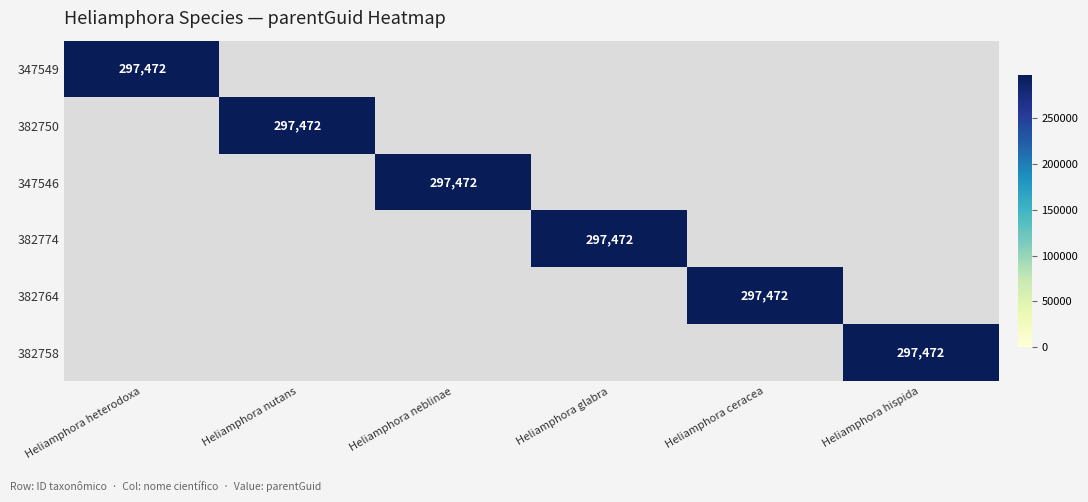

Is it true that 347546 equals 297472 at Heliamphora neblinae?

True